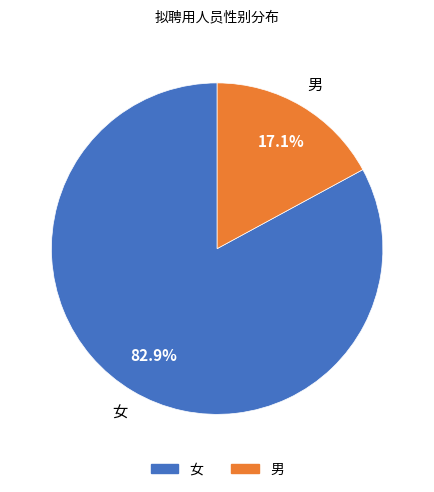

Which slice is the smallest?

男